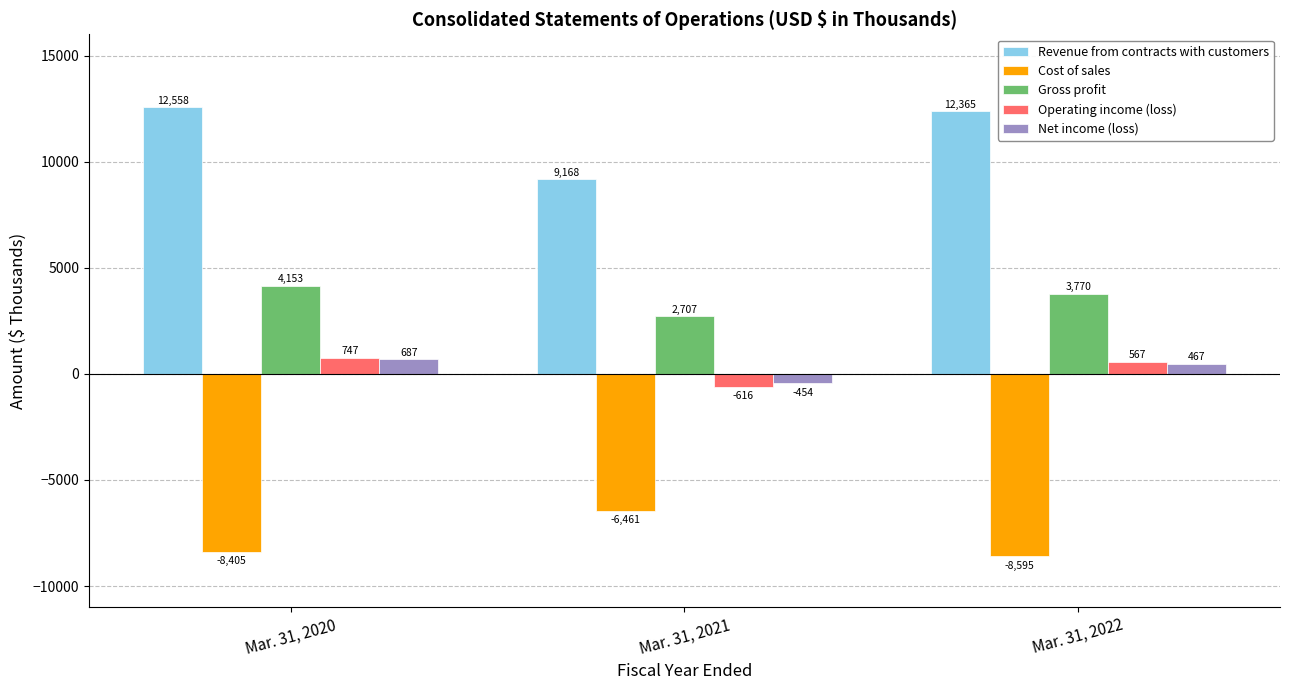

Rank the categories by Gross profit value from highest to lowest.

Mar. 31, 2020, Mar. 31, 2022, Mar. 31, 2021